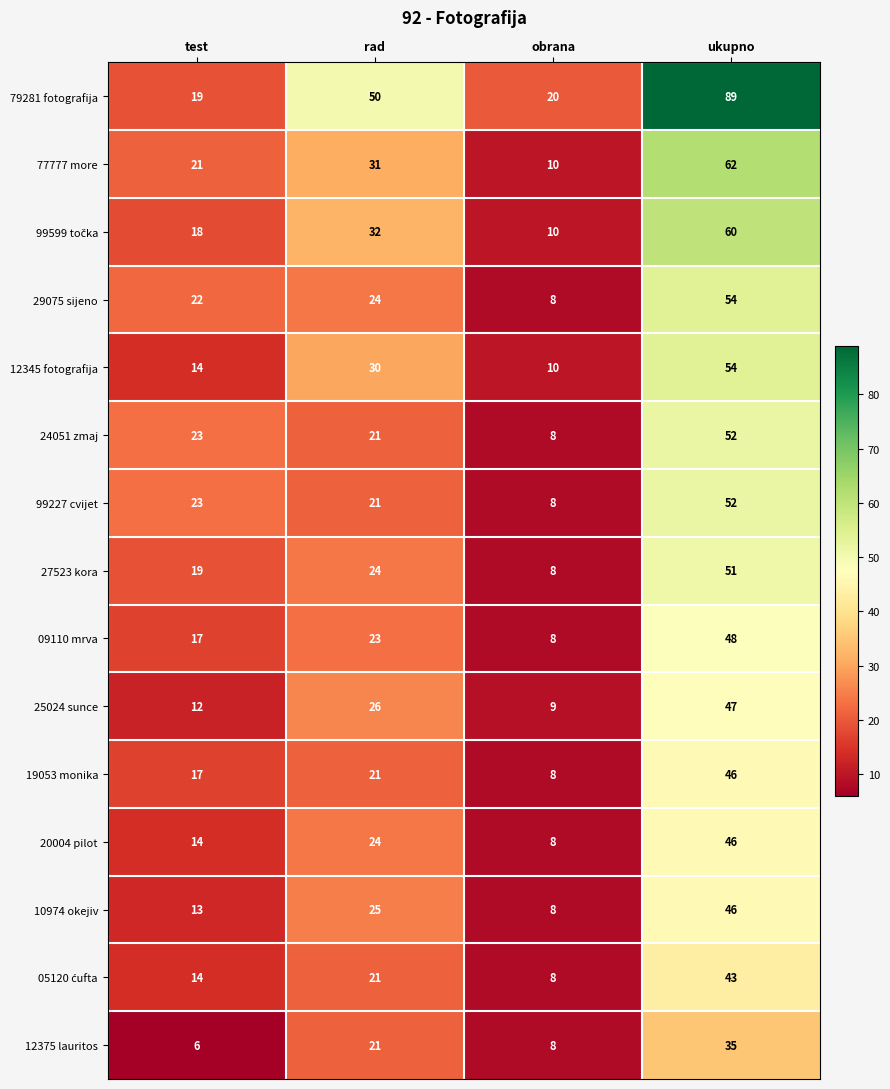

Which series has the widest spread of values?

79281 fotografija